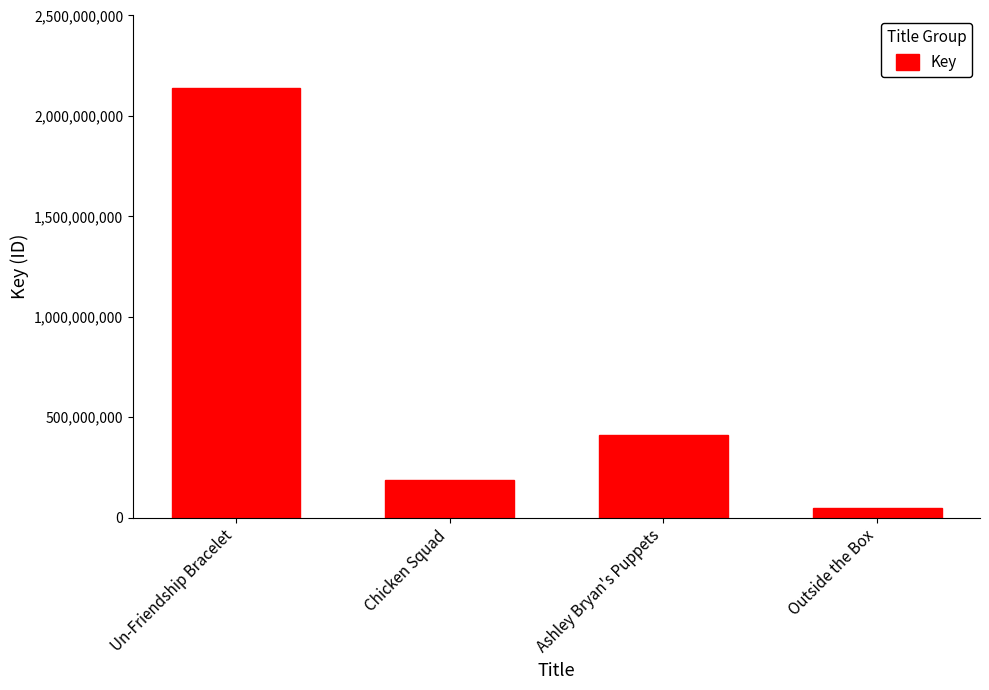

What is the sum of the values at Ashley Bryan's Puppets and Chicken Squad?

594880735